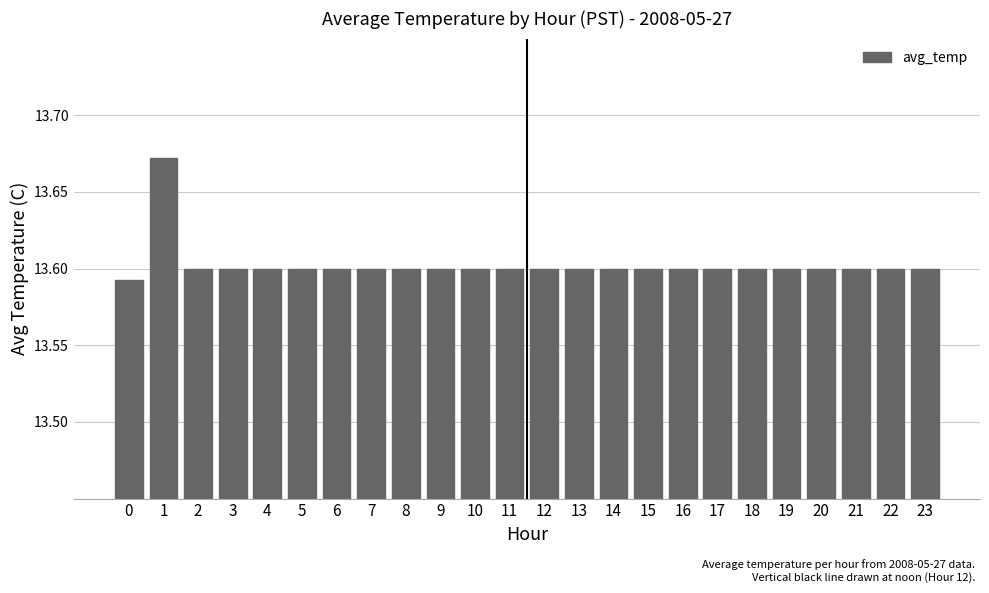

What is the sum of all values?

326.5